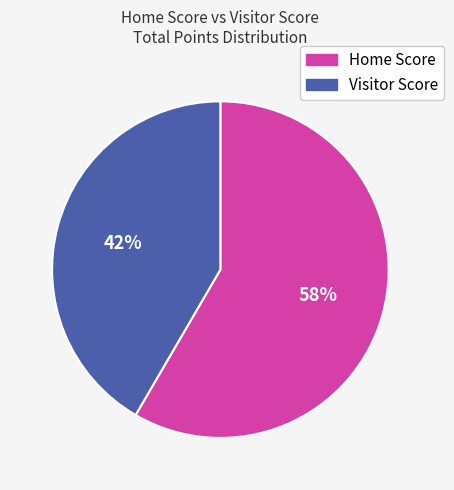

How many segments does this pie chart have?

2